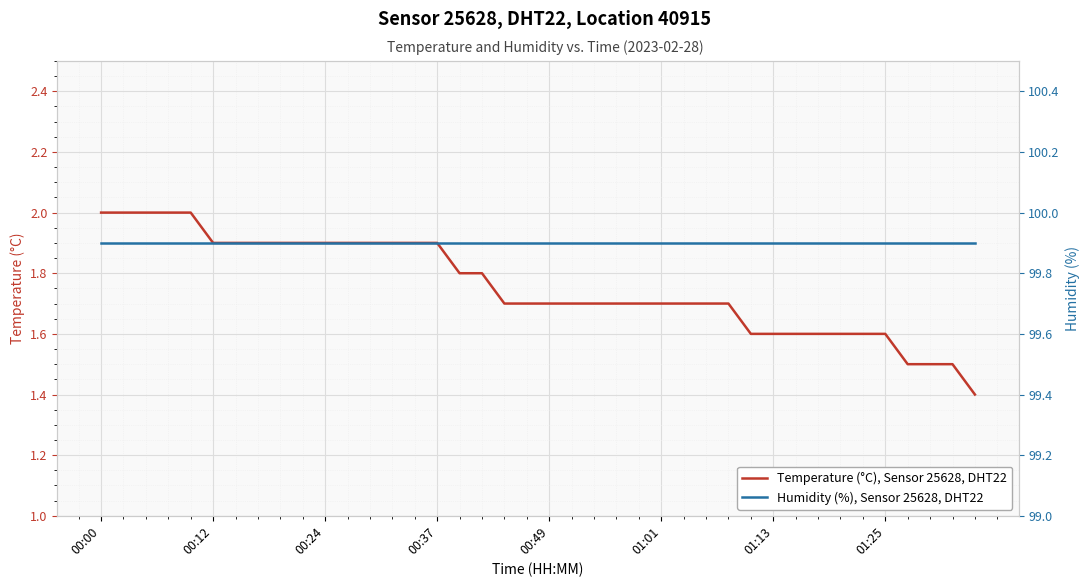

What is the maximum value for Temperature (°C), Sensor 25628, DHT22?

2.0